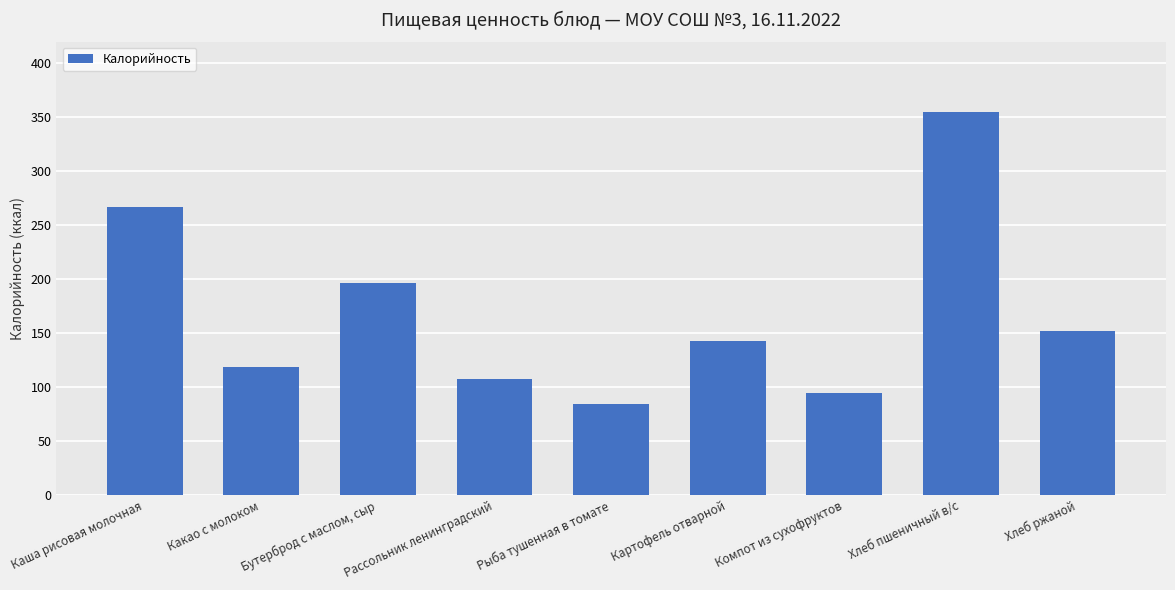

What is the minimum value shown in the chart?

84.0